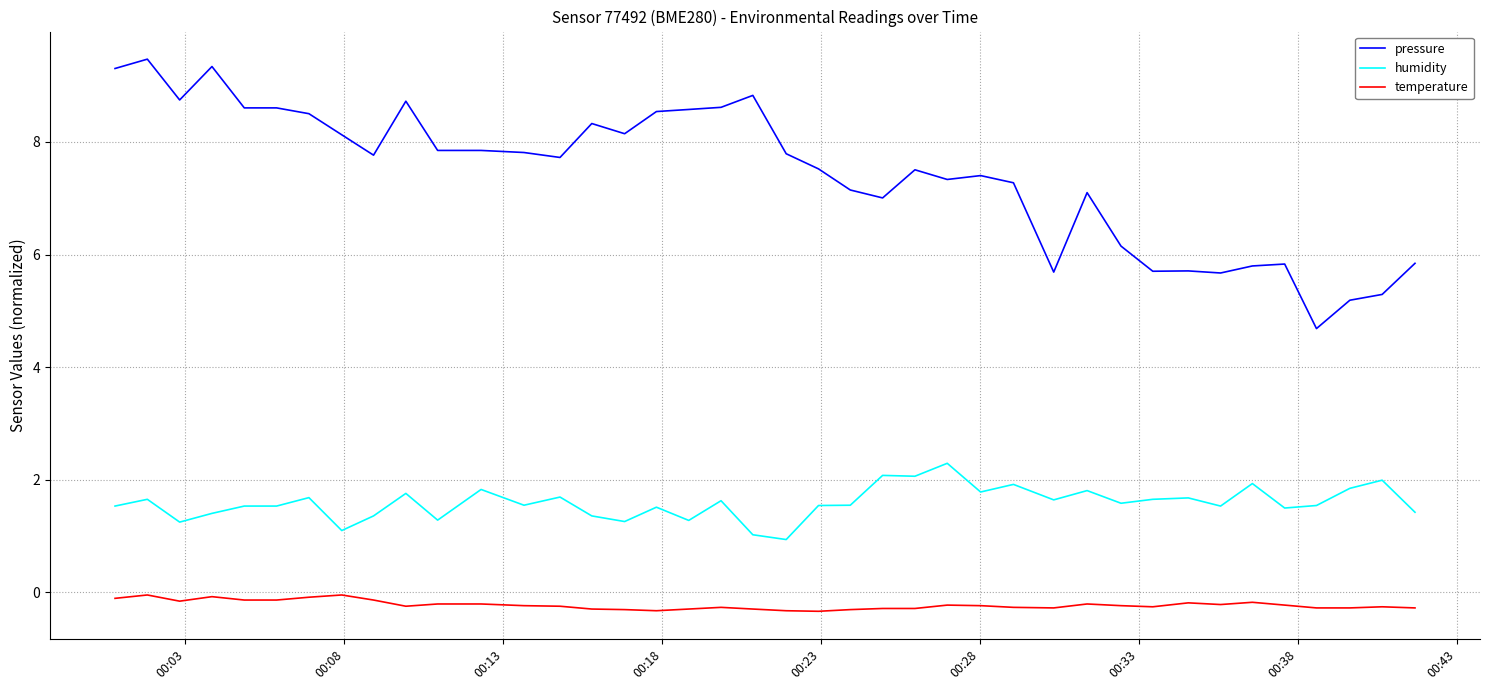

What is the lowest value of the temperature series?

-0.3